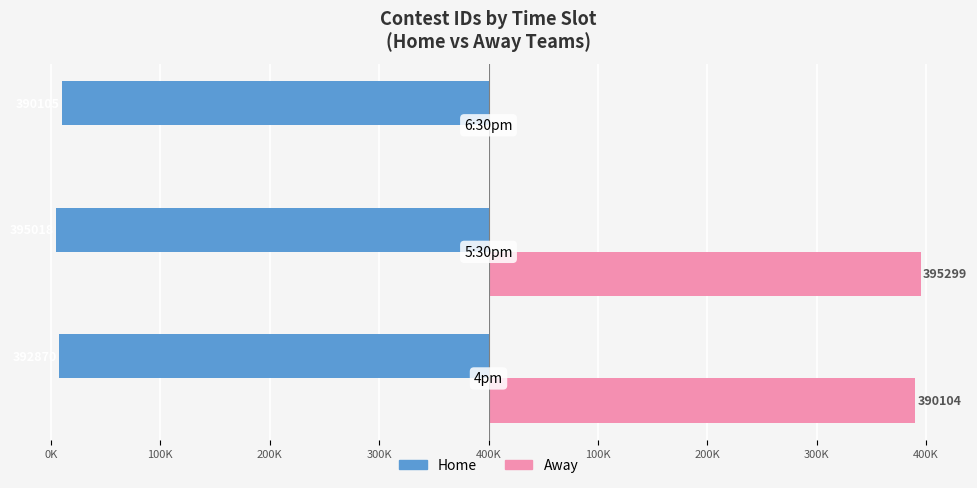

What are all the series names shown in the legend?

Home, Away